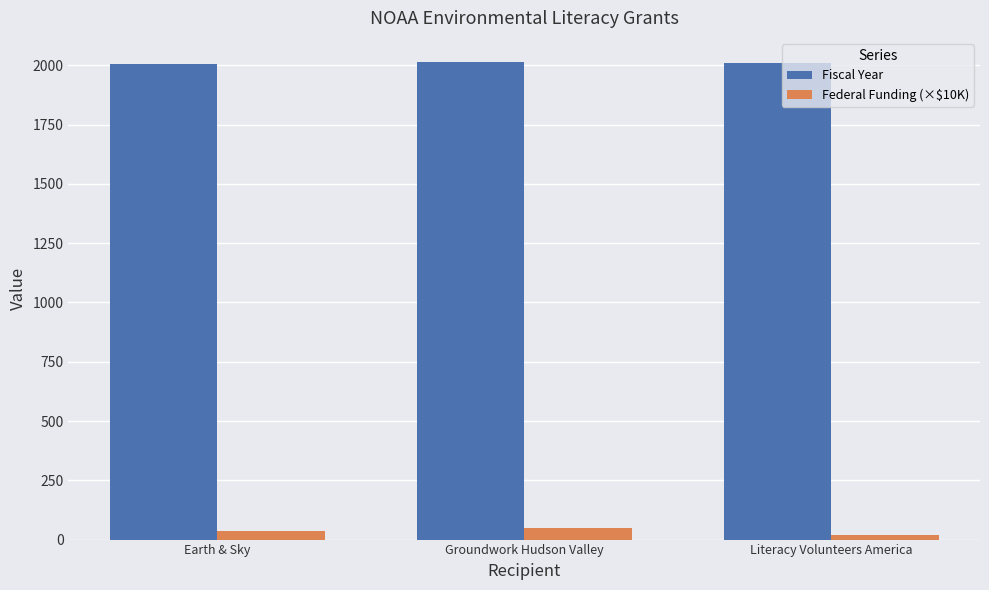

The Fiscal Year series shows 3430.1 at Literacy Volunteers America. True or false?

False